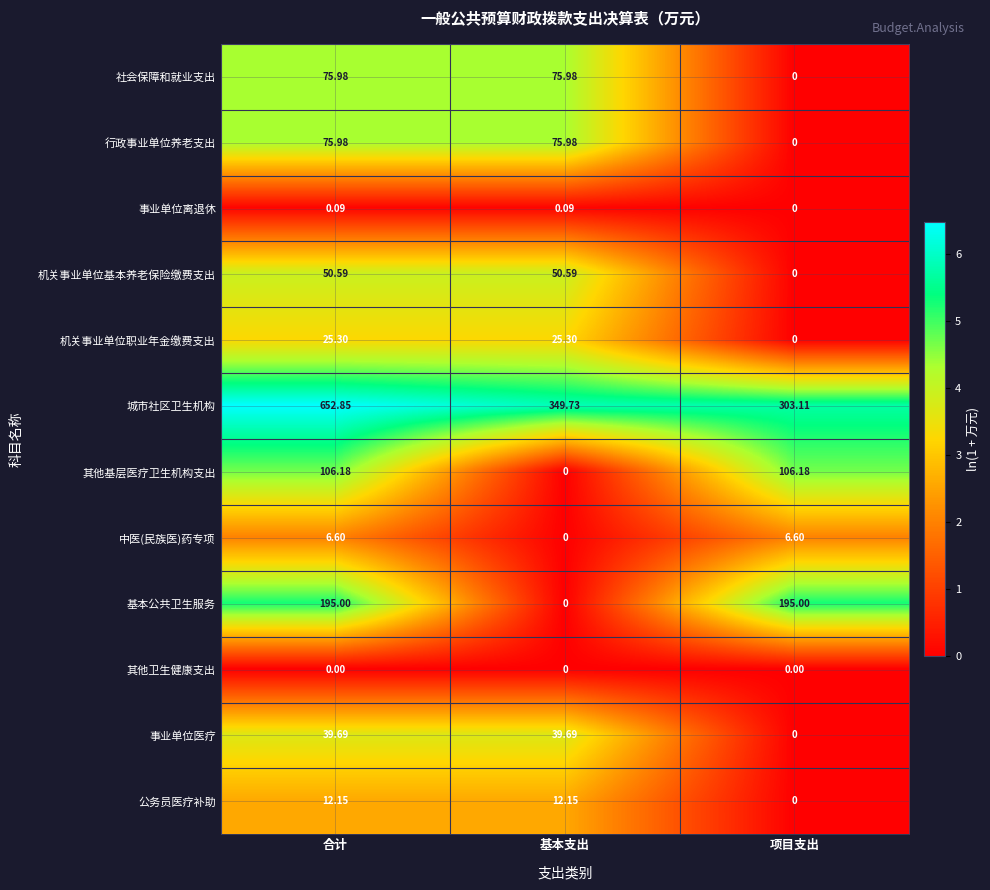

Count the number of categories in the chart.

3